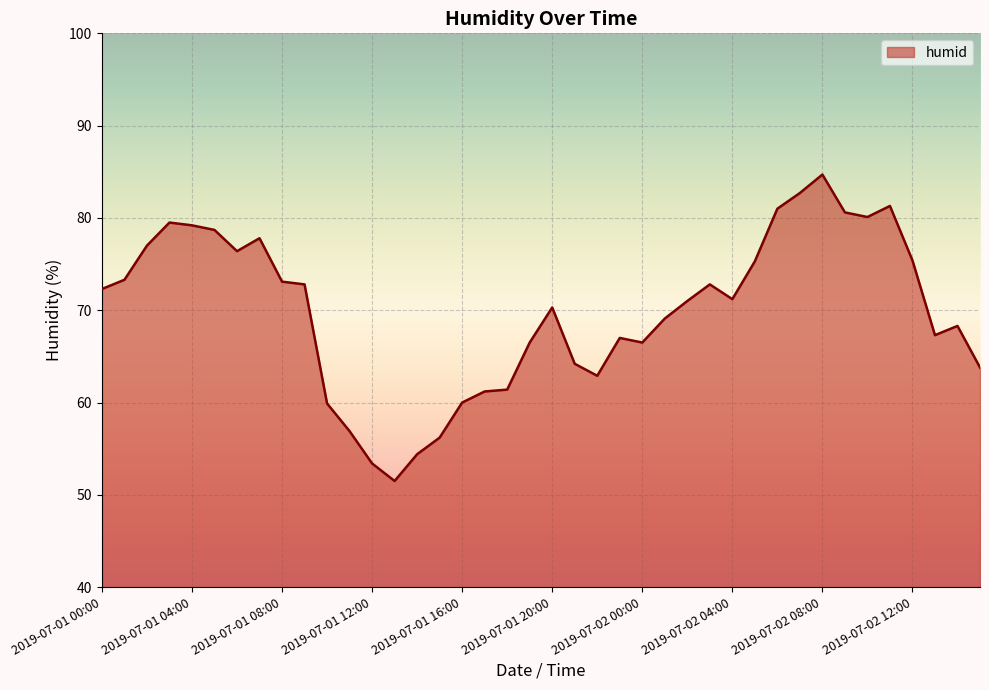

What is the difference between the maximum and minimum values?

33.2